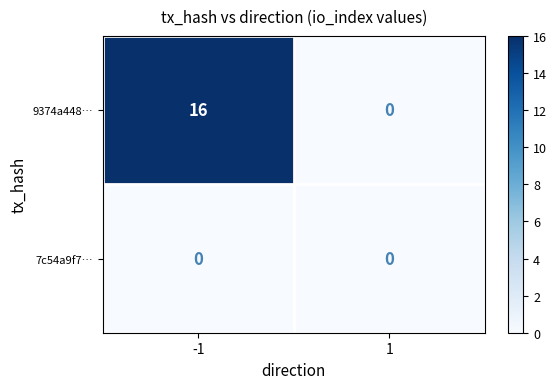

Reading left to right, list all the values displayed in this chart.

9374a448…: -1=16	1=0
7c54a9f7…: -1=0	1=0